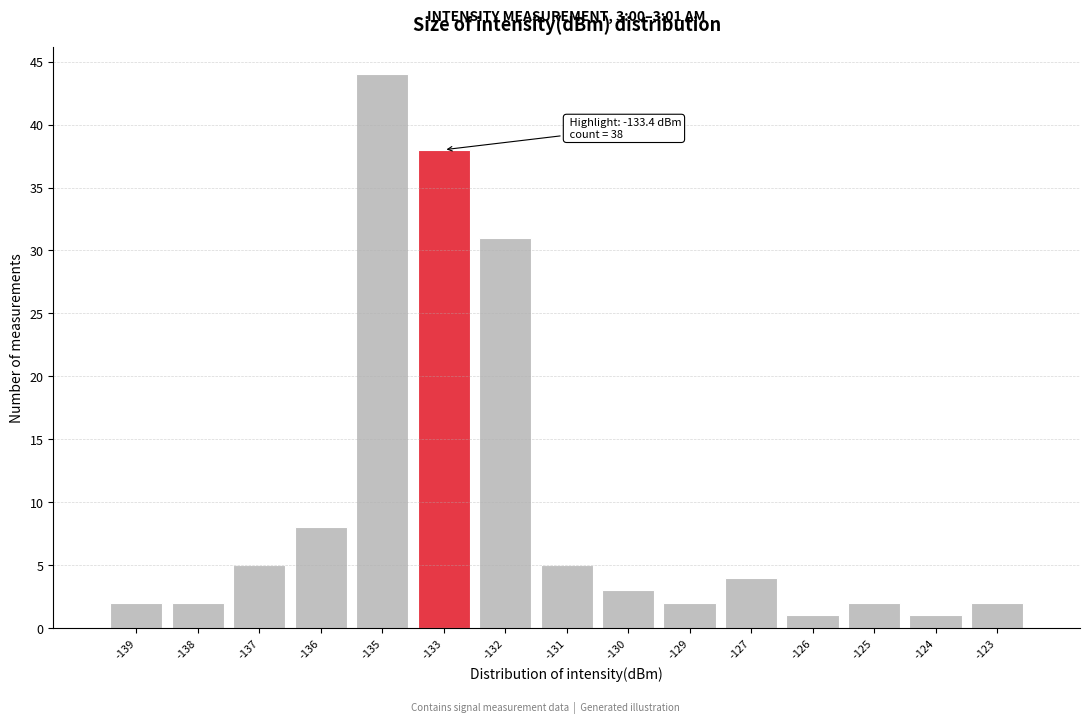

Reading right to left, transcribe all the data shown in this chart.

2	1	2	1	4	2	3	5	31	38	44	8	5	2	2